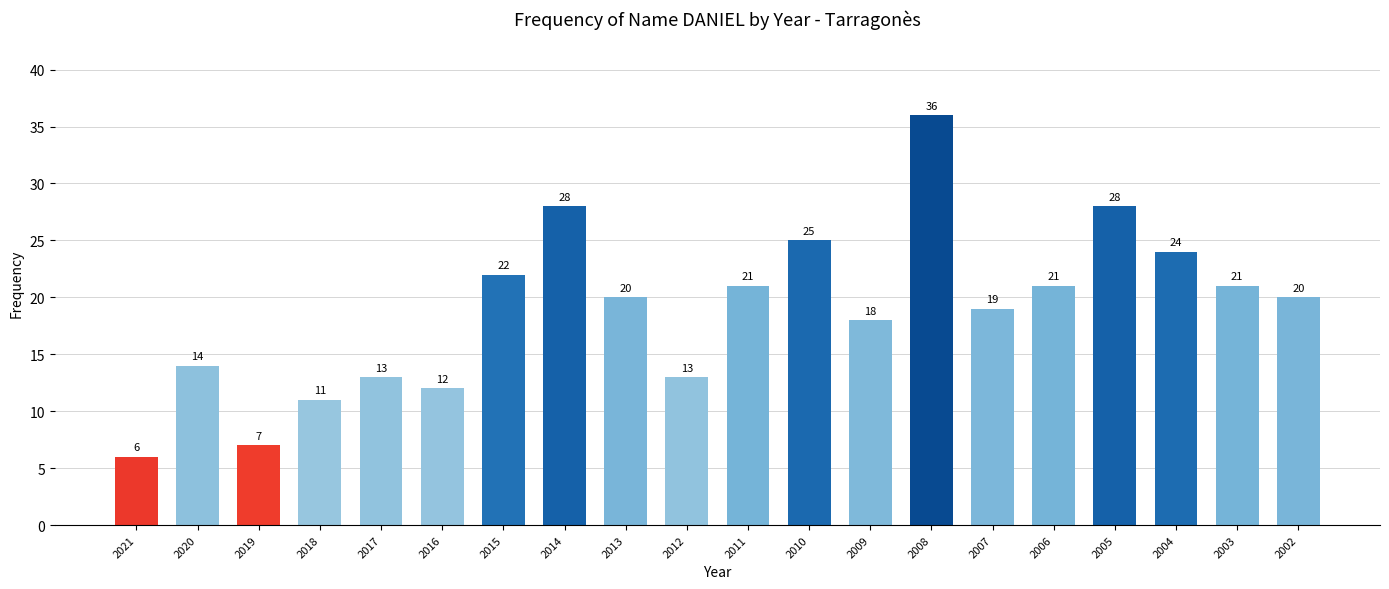

Approximately how many times larger is the value at 2021 compared to 2006?

0.3